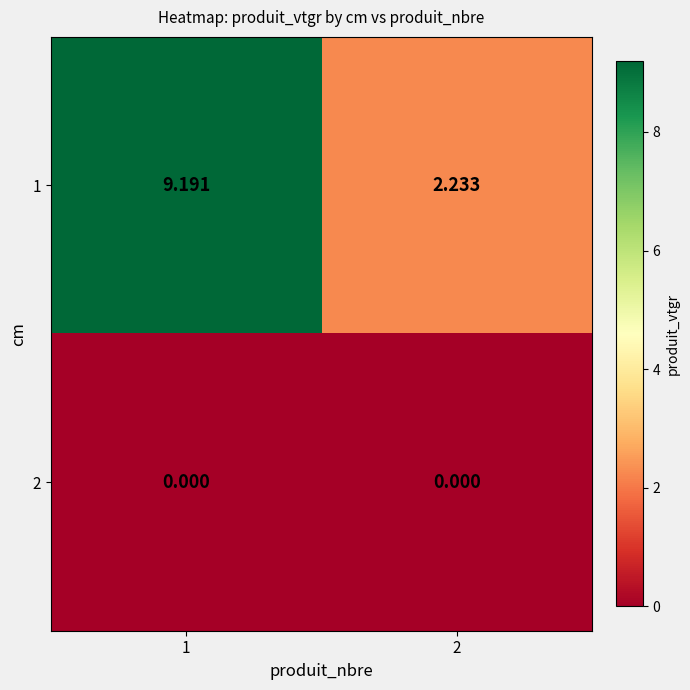

At 1, list the series in order from smallest to largest.

2, 1